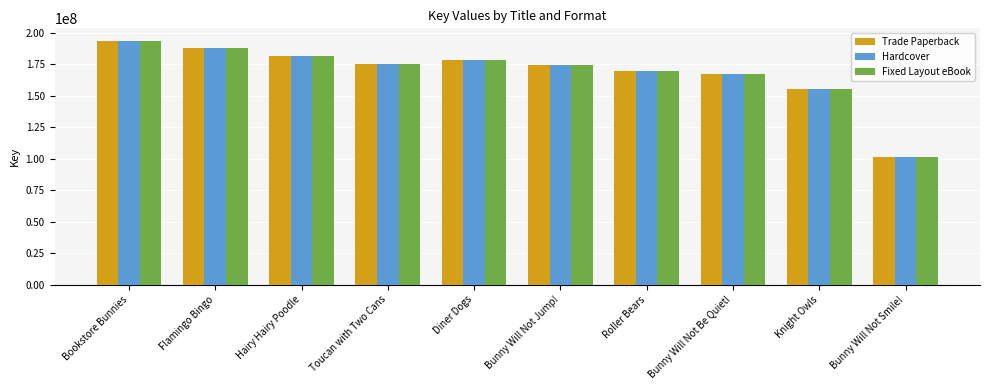

Which category has the lowest value in the Trade Paperback series?

Bunny Will Not Smile!